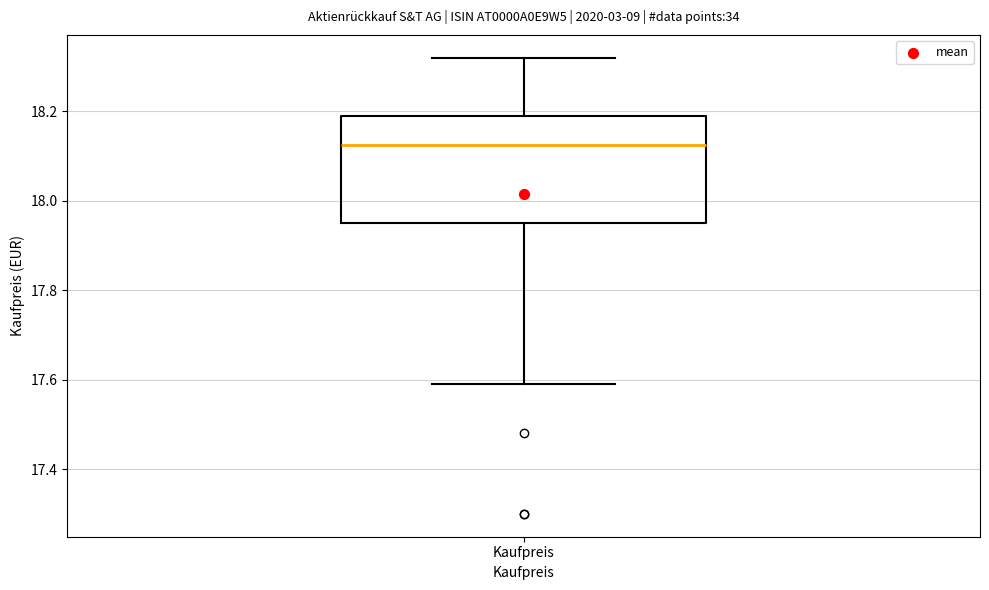

Where does the lower whisker of the box for Kaufpreis end on the y-axis? The values are not printed on the chart, so give them approximately, as read against the axis.

17.60